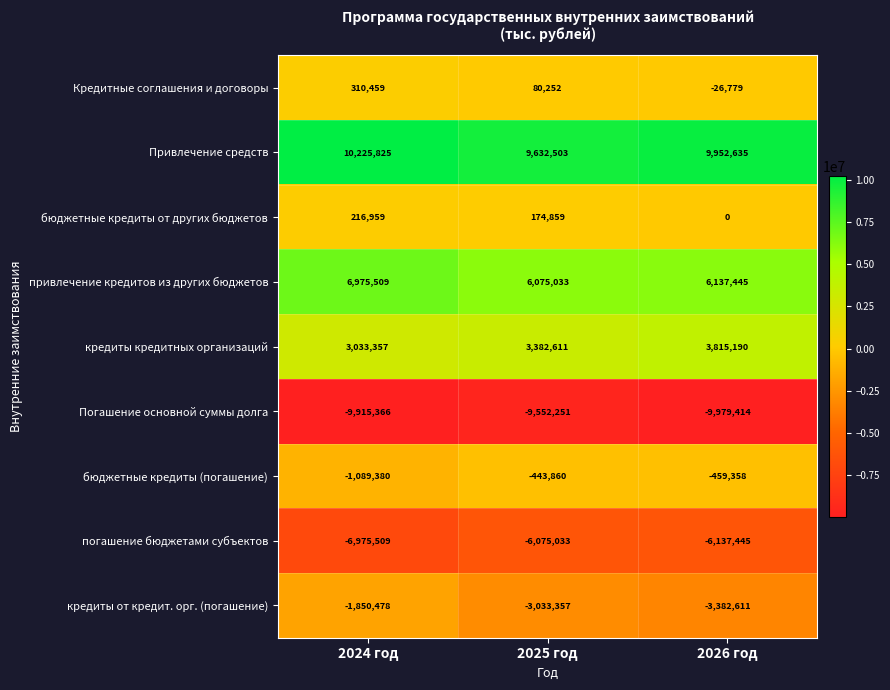

What is the approximate value of Привлечение средств at 2025 год, to the nearest 50?

9632500